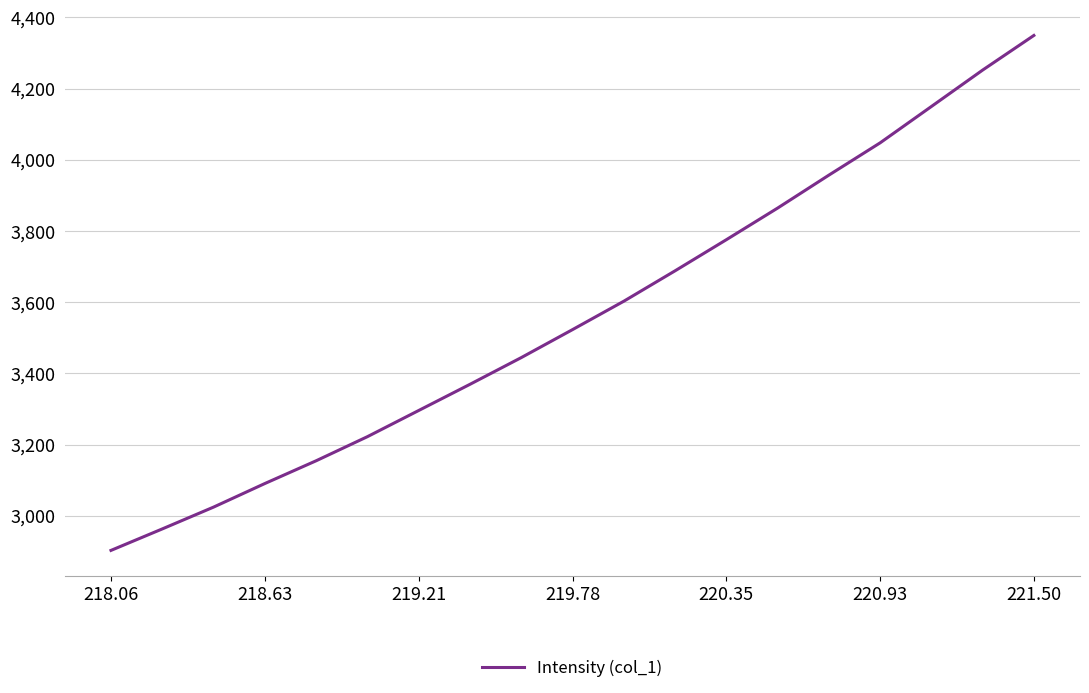

What is the difference between the maximum and minimum values?

1446.3